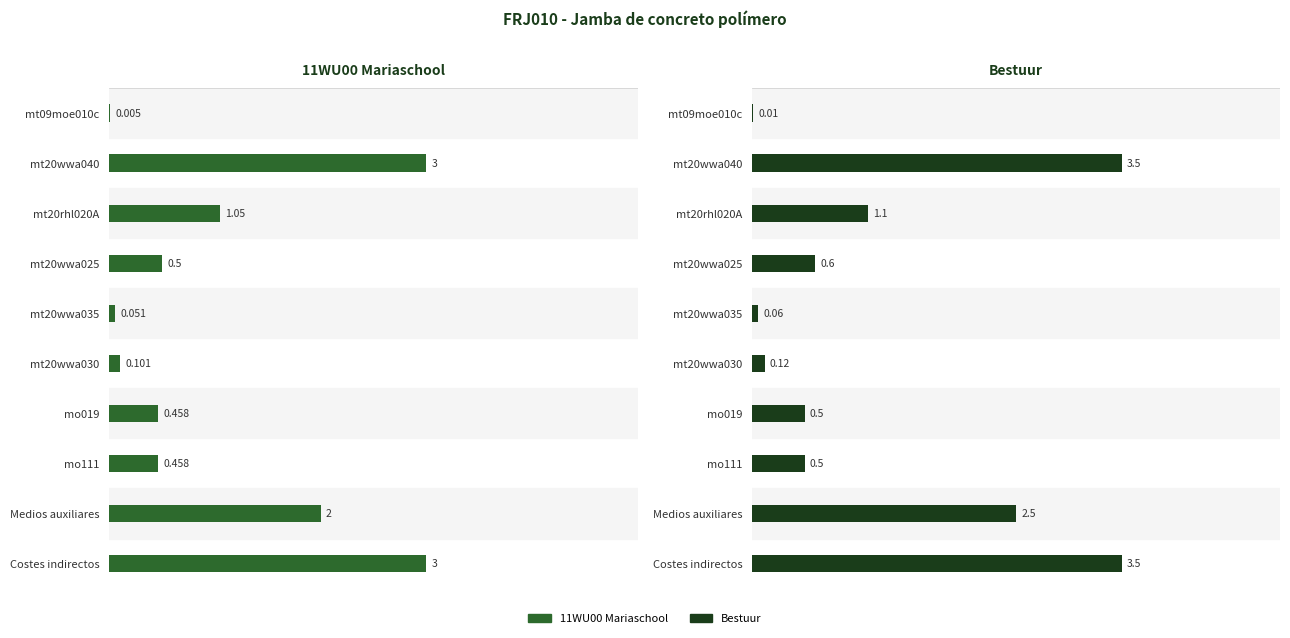

What is the value of the Bestuur bar at the 2nd from the left?

3.5